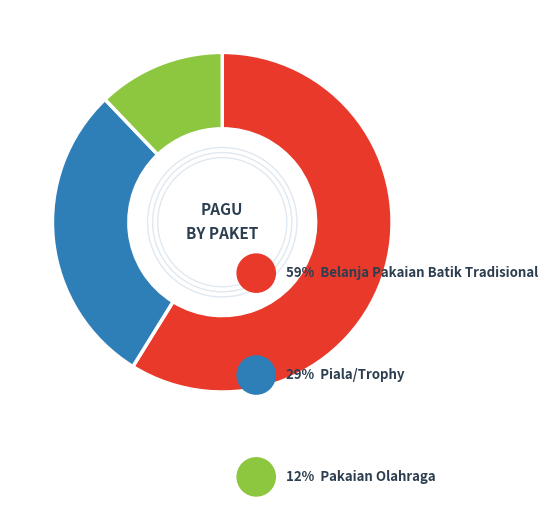

Is there any slice that represents more than half of the pie?

Yes